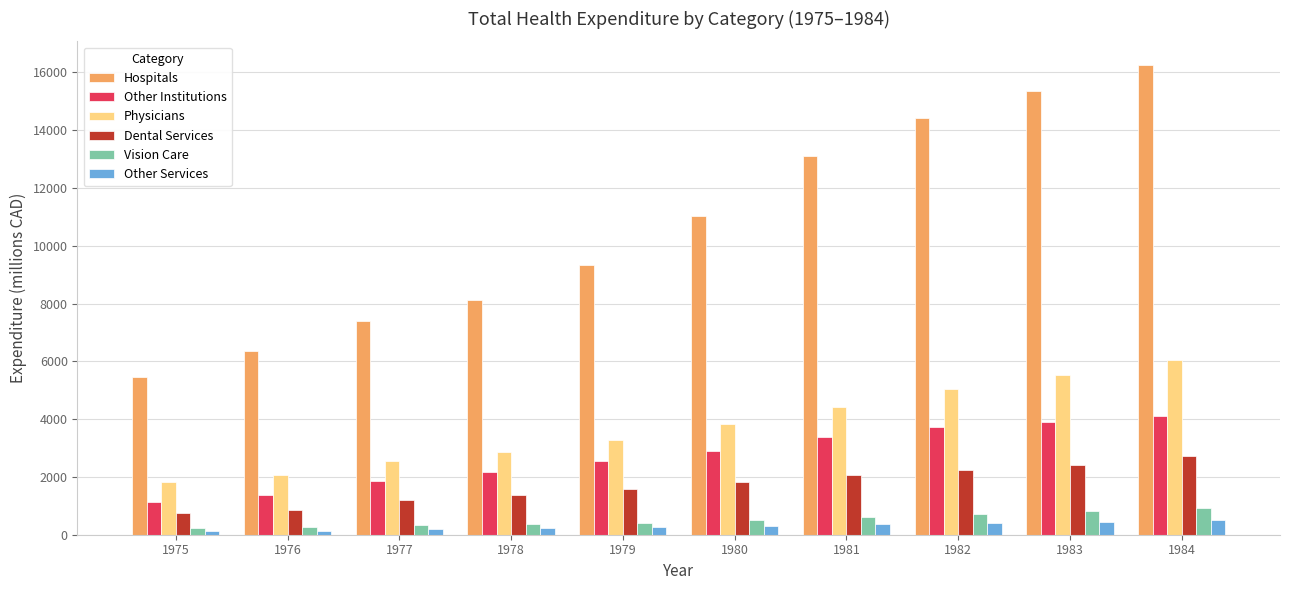

What is the total value across all series at 1981?

23938.2